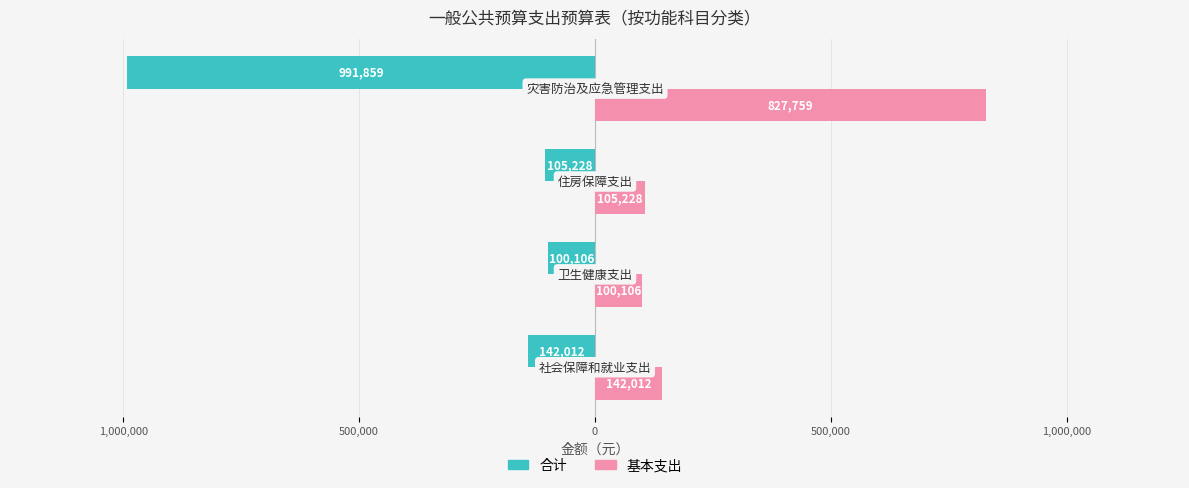

What are all the series names shown in the legend?

合计, 基本支出